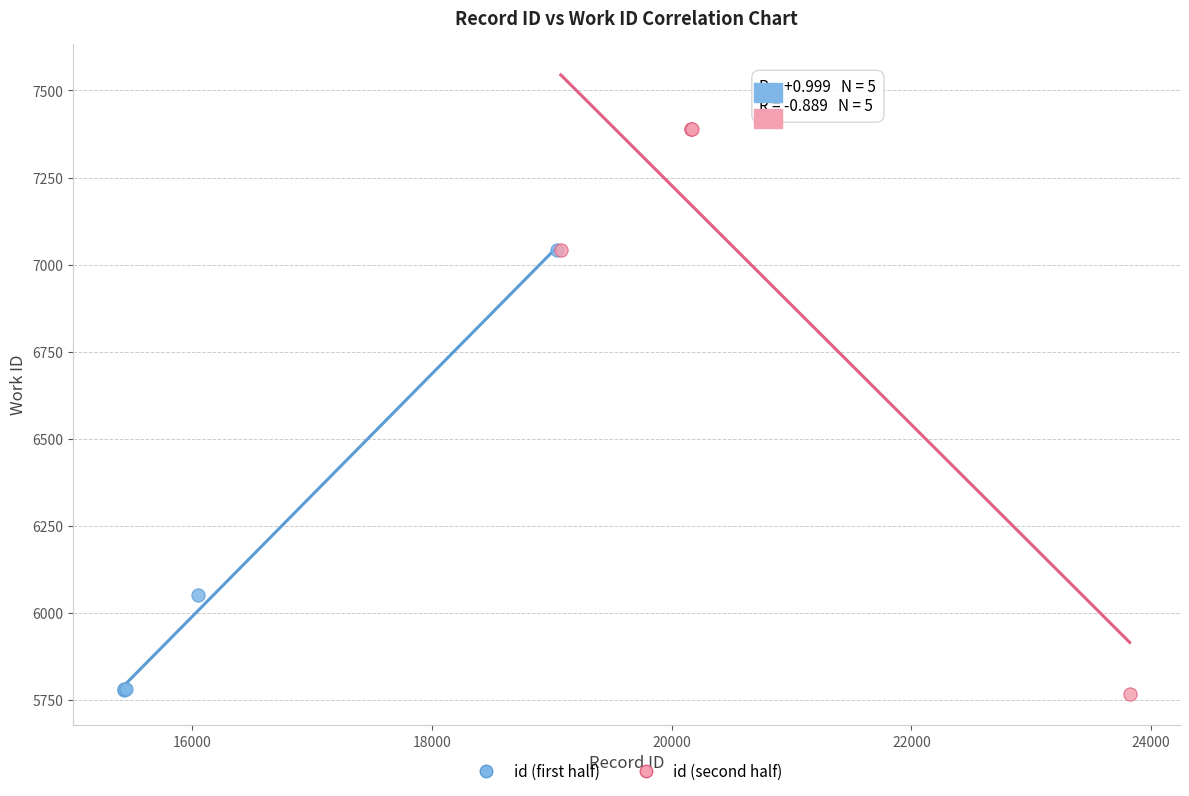

Which series reaches the maximum Y coordinate?

id (second half)